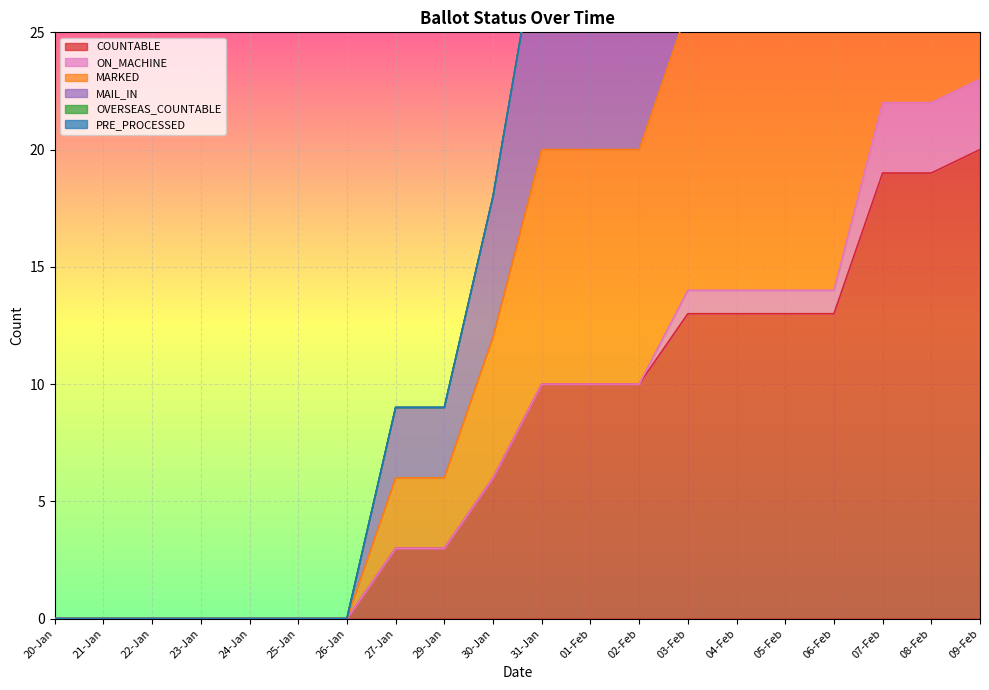

Which has a higher value, 07-Feb or 29-Jan?

07-Feb